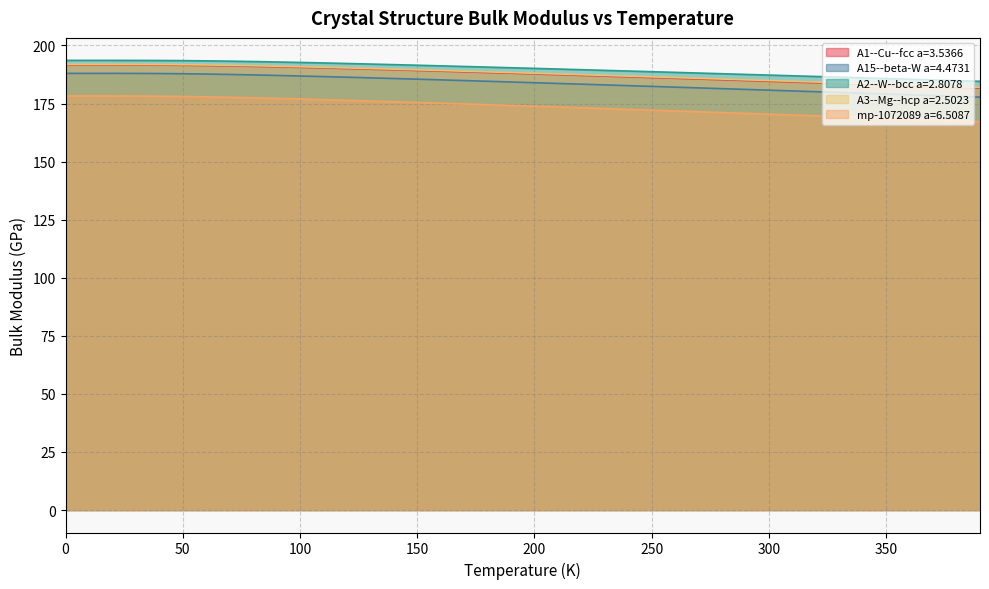

True or false: A1--Cu--fcc a=3.5366 and mp-1072089 a=6.5087 intersect in this chart.

False